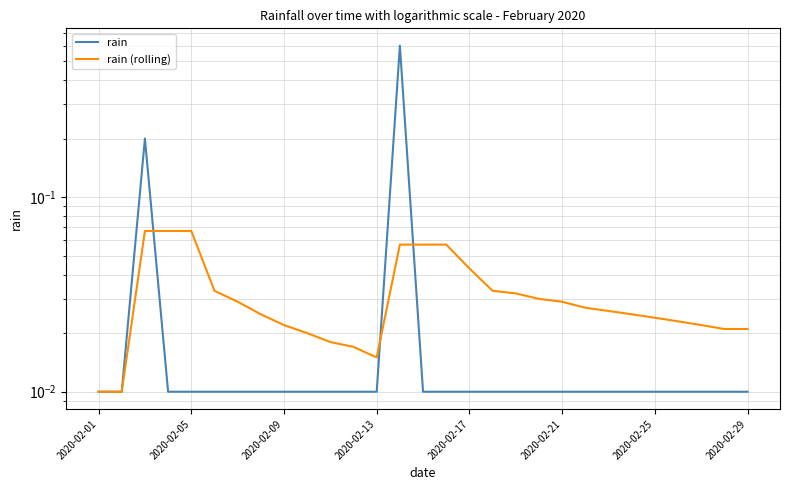

Is it true that rain (rolling) equals 0.0 at 10?

False